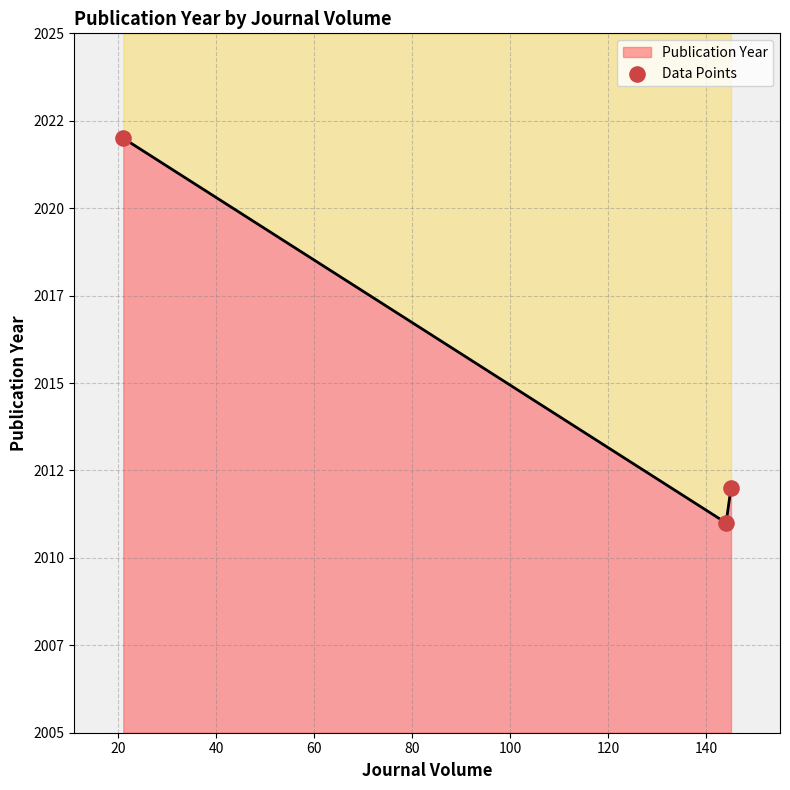

What is the ratio of the value at 40 to the value at 20?

1.0